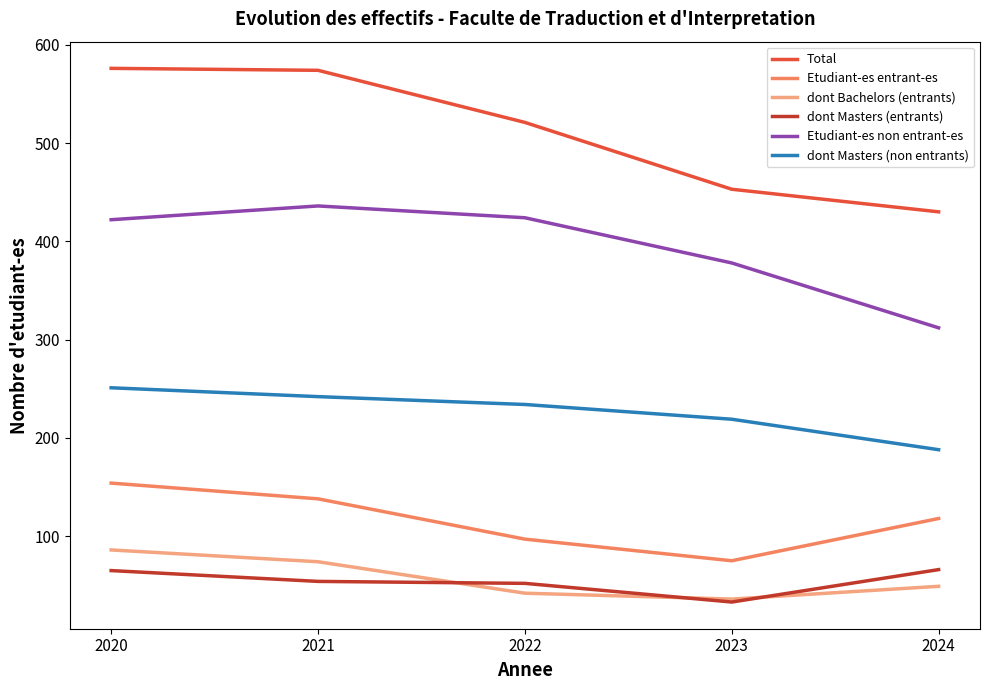

Is it true that dont Masters (non entrants) equals 355 at 2020?

False